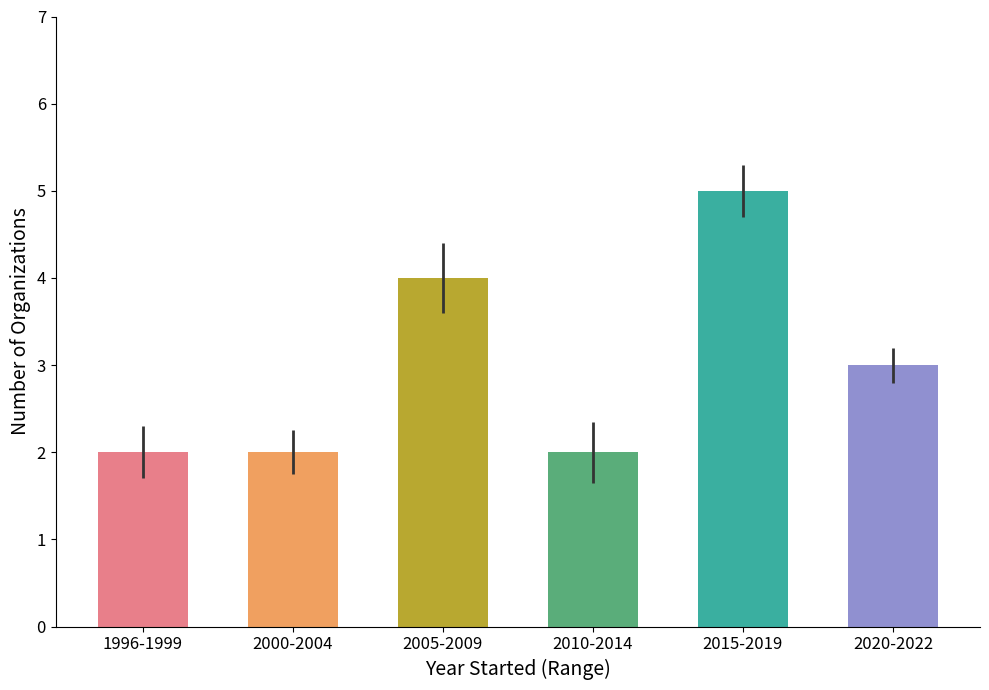

How many data points are less than 3?

3